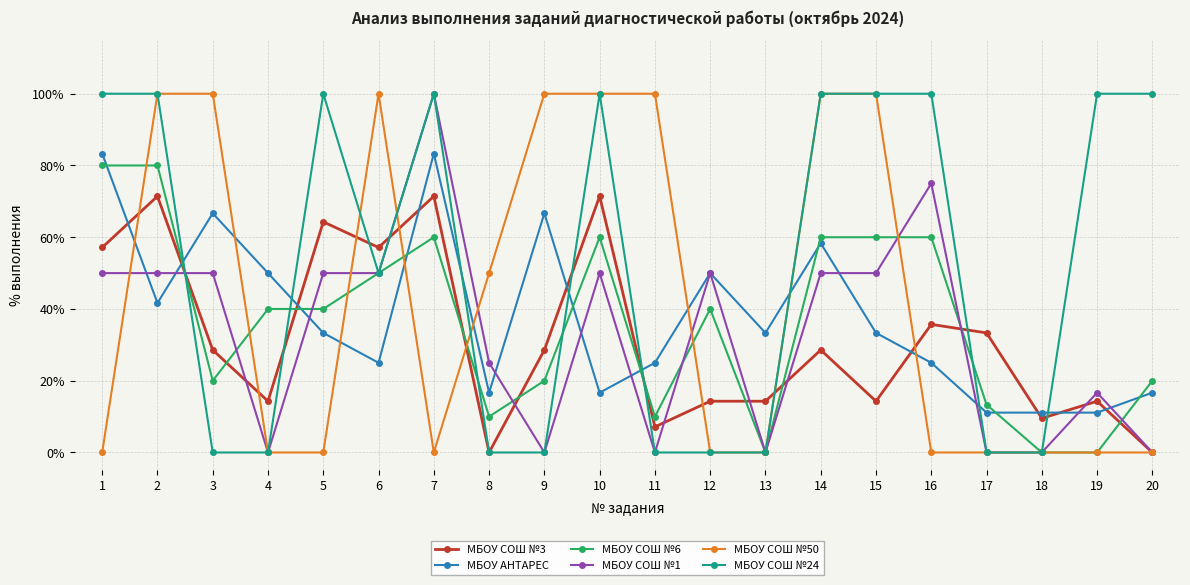

Where is the first local minimum for МБОУ АНТАРЕС?

2